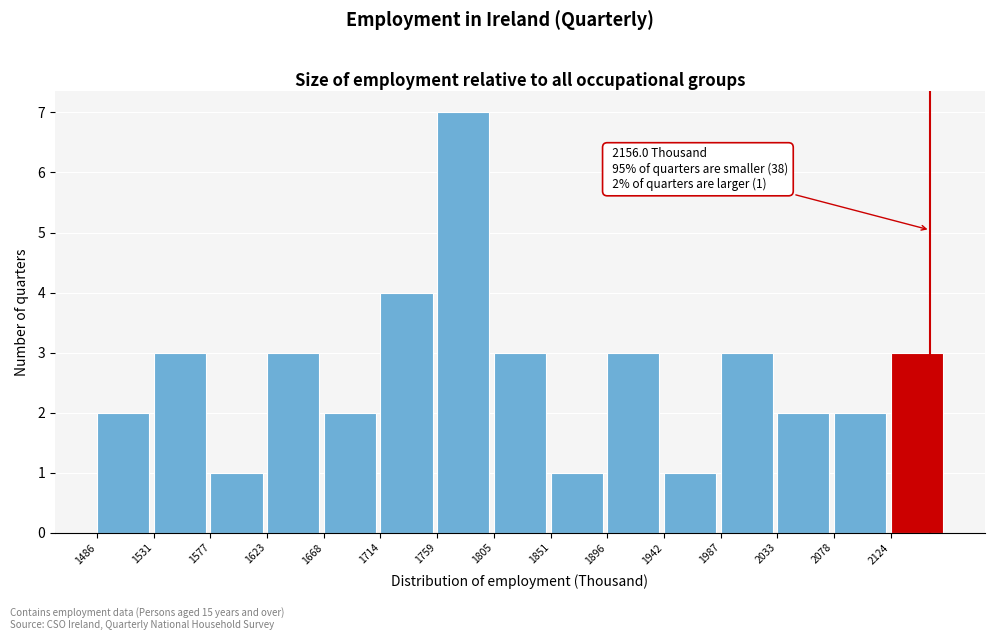

Over which range of the x-axis is the bar tallest?

1760 to 1805